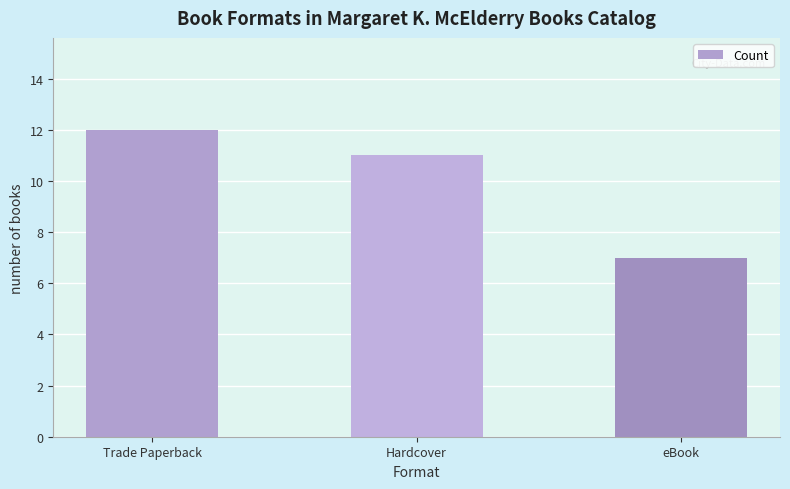

Reading left to right, transcribe all the data shown in this chart.

Trade Paperback=12	Hardcover=11	eBook=7